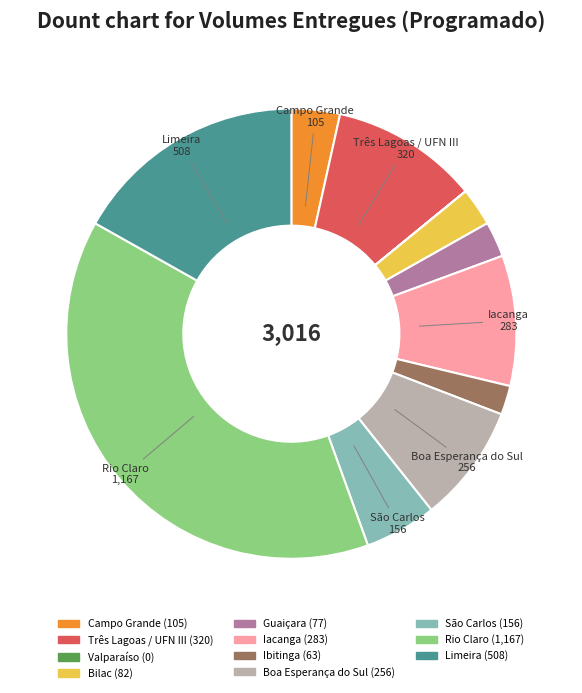

Is there any slice that represents more than half of the pie?

No